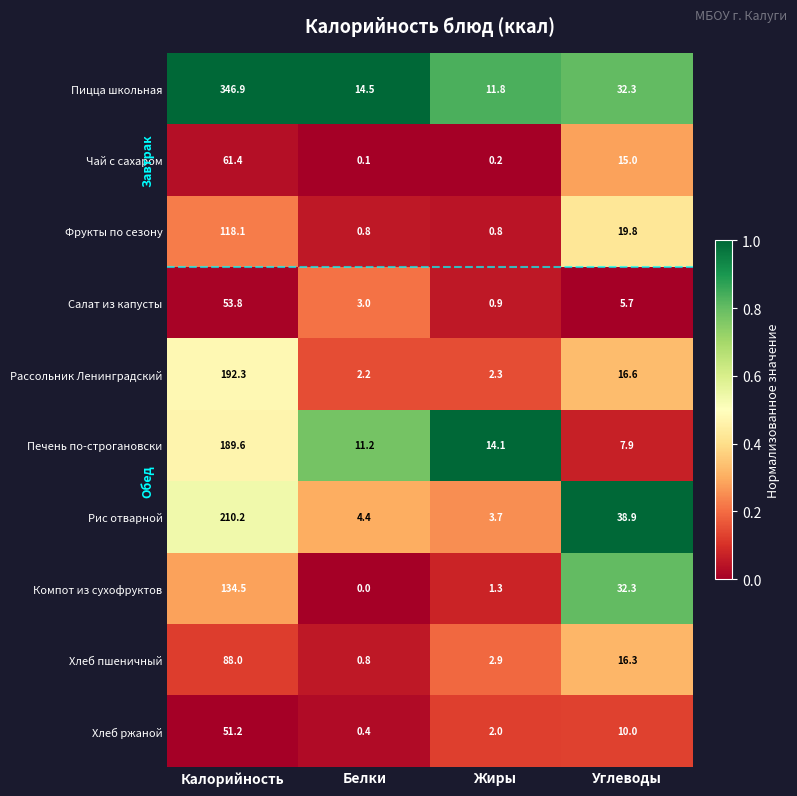

What is the difference between the maximum and minimum values in the Хлеб пшеничный series?

87.2